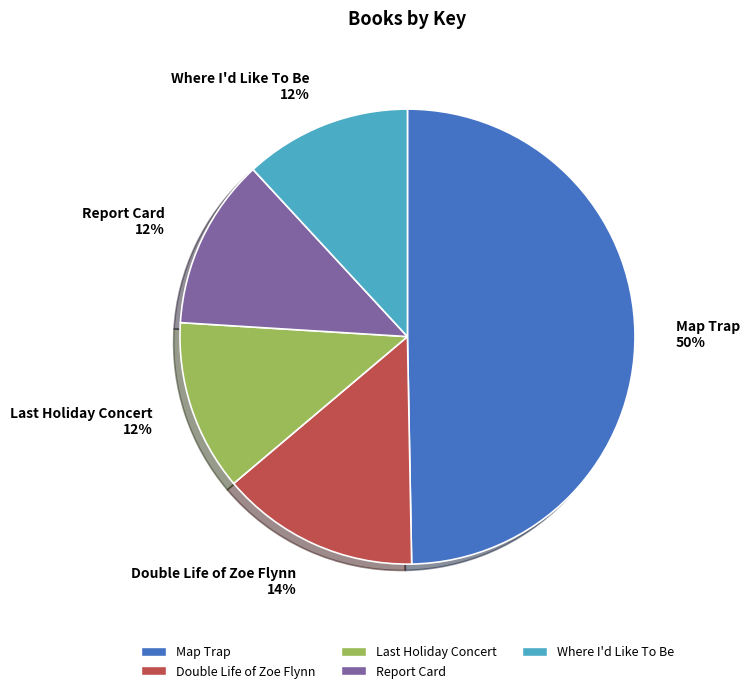

Which slice is the largest?

Map Trap